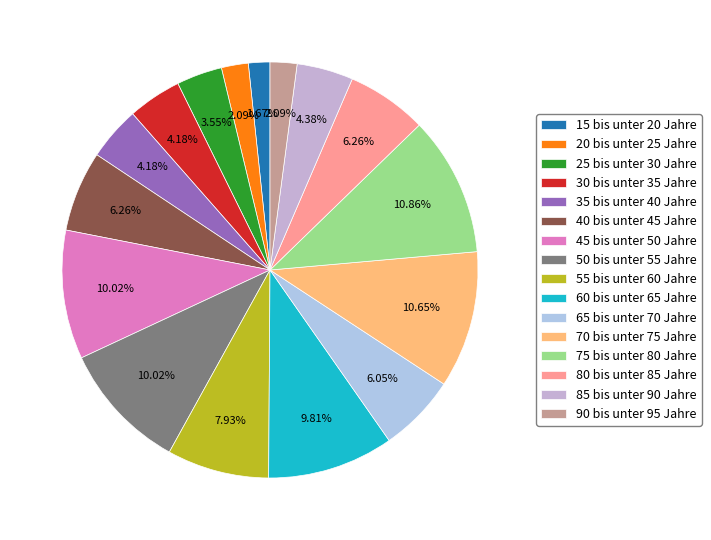

What is the ratio of the value at 55 bis unter 60 Jahre to the value at 25 bis unter 30 Jahre?

2.2